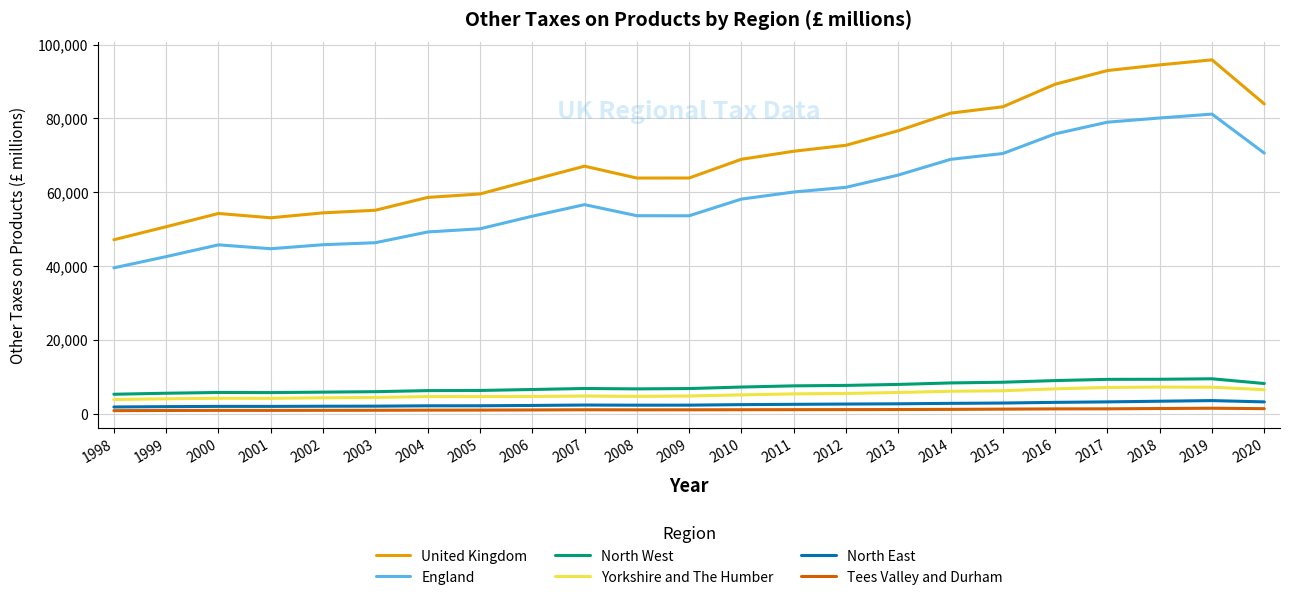

Is the value of England at 2003 greater than the value of United Kingdom at 2017?

No